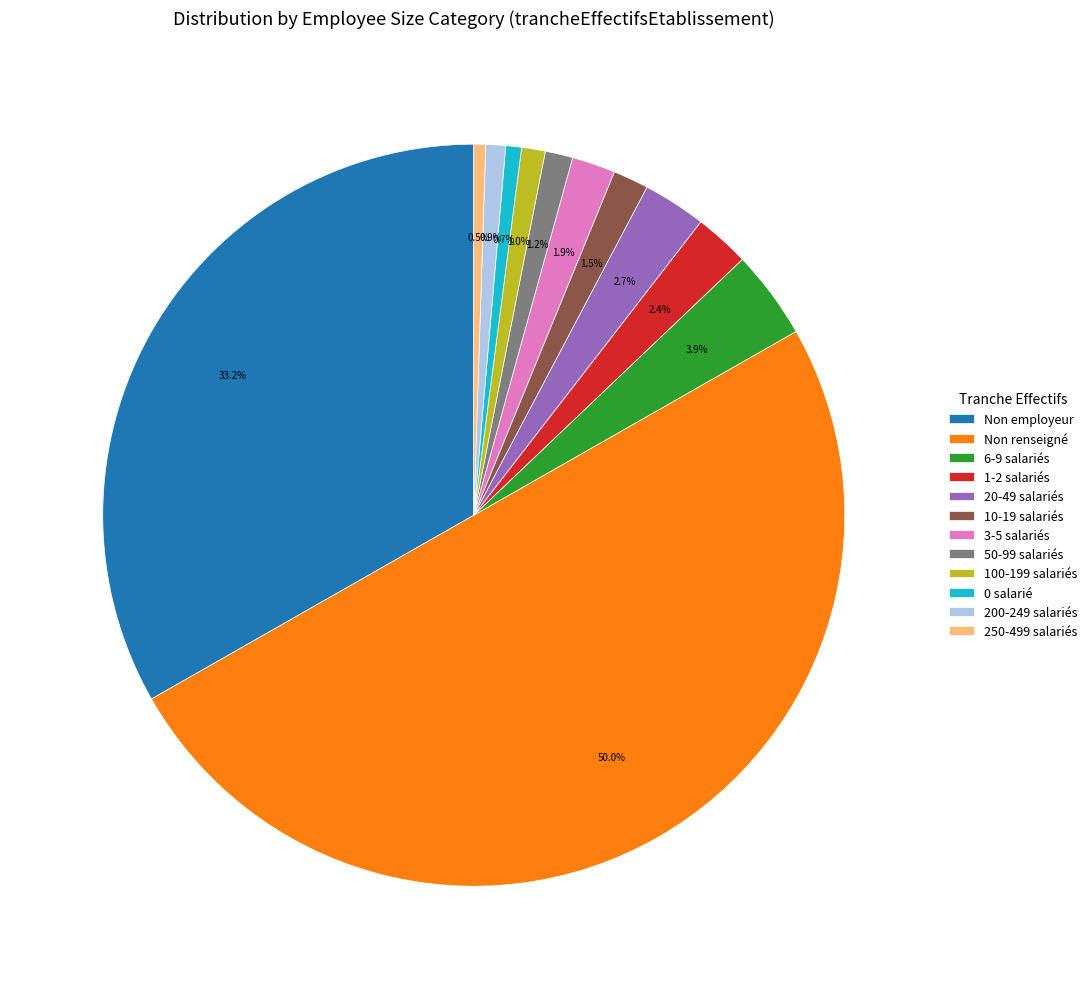

Approximately how many times larger is the value at 20-49 salariés compared to 10-19 salariés?

1.8